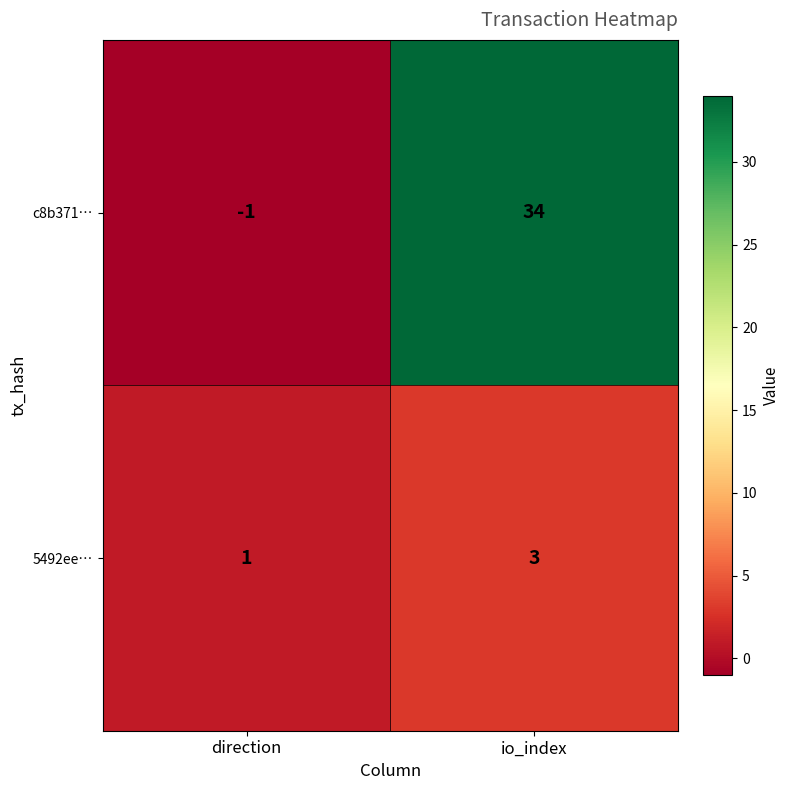

Which series has the largest range (max minus min)?

c8b371…